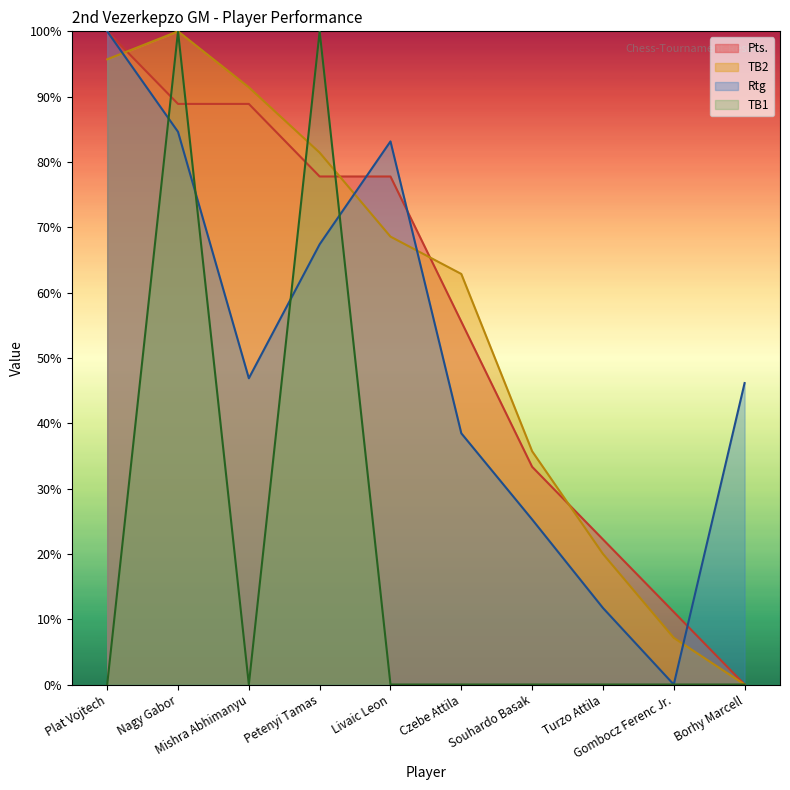

How many lines are shown in the chart?

4